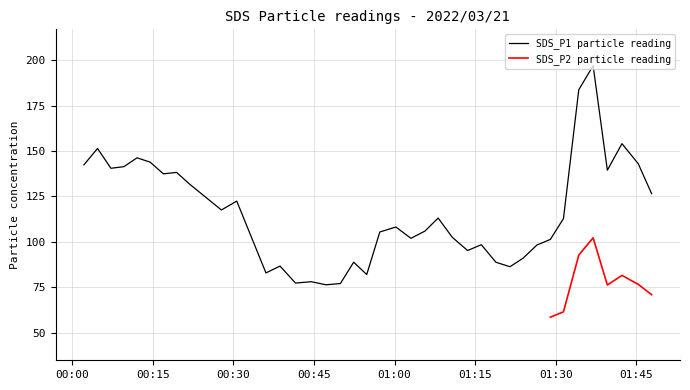

What is the minimum value for SDS_P1 particle reading?

76.4